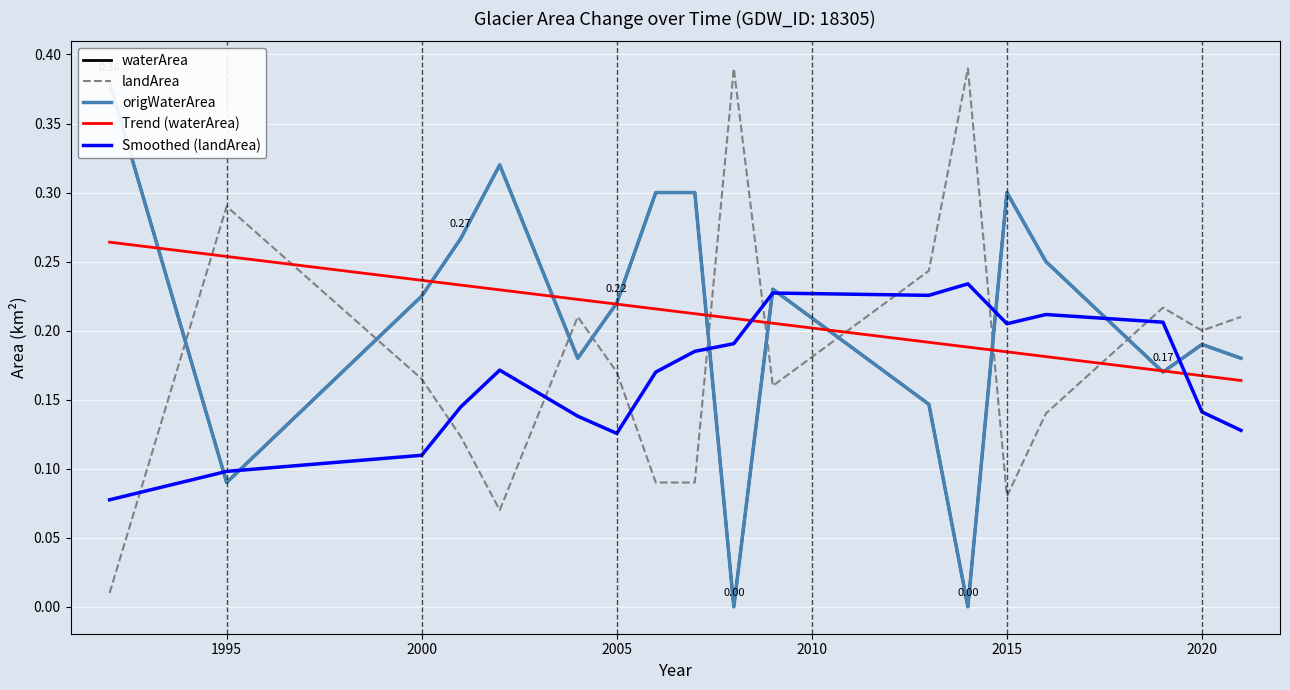

Does the chart display data point markers on the line(s)?

No